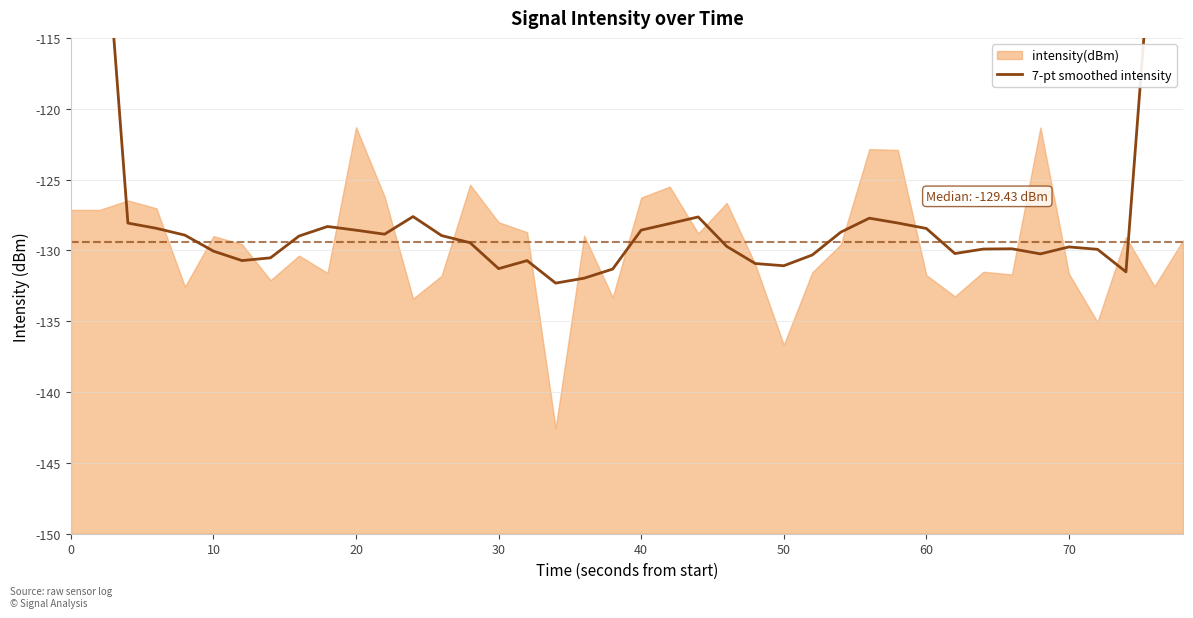

How many lines are shown in the chart?

1